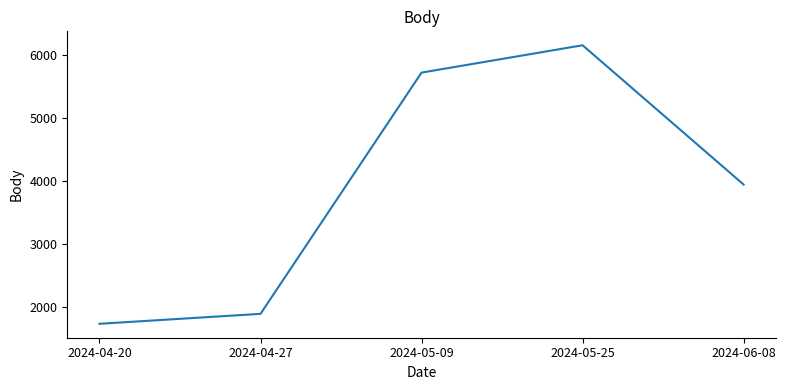

Which has a higher value, 2024-05-09 or 2024-05-25?

2024-05-25